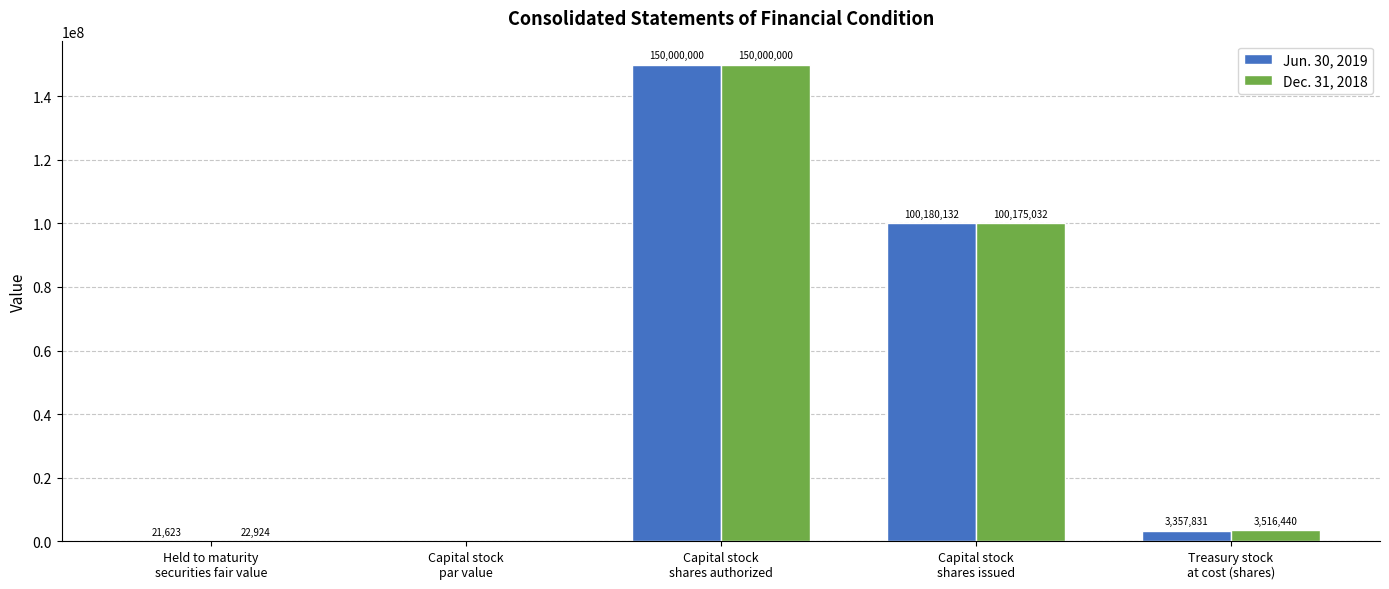

What is the spread (max minus min) of values at Held to maturity
securities fair value?

1301